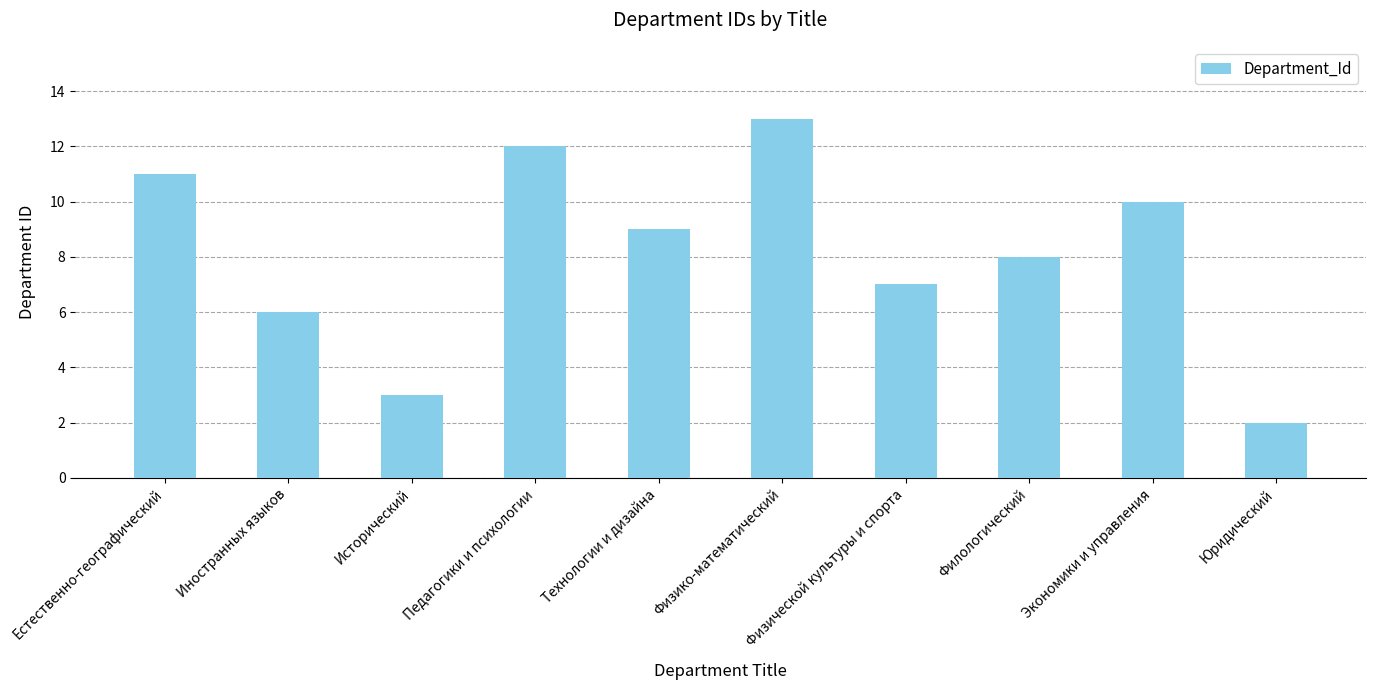

Which label corresponds to the smallest value in the chart?

Юридический